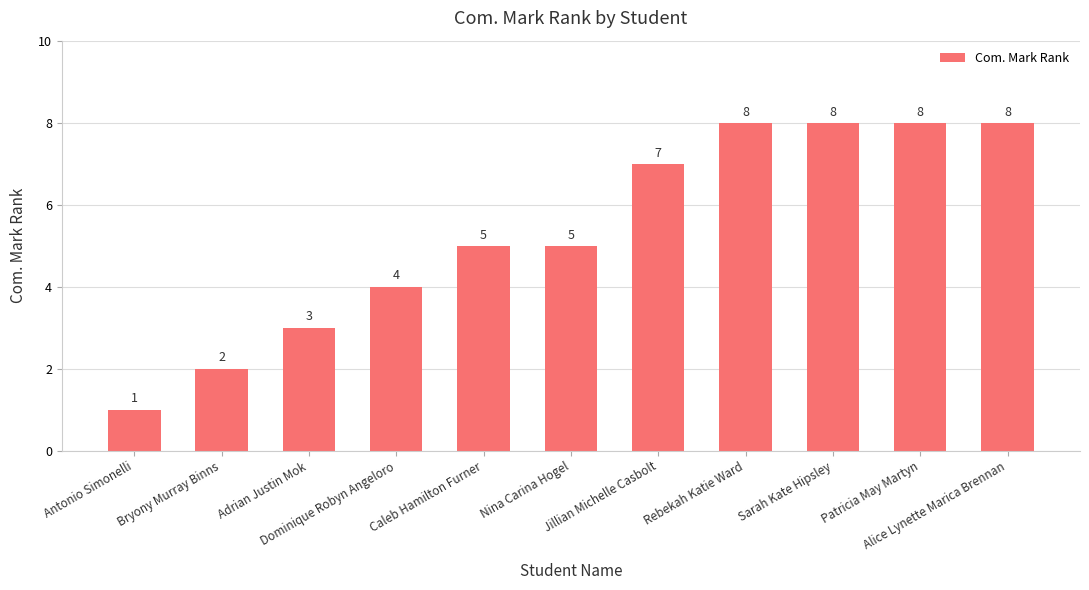

How many bars are there in total?

11